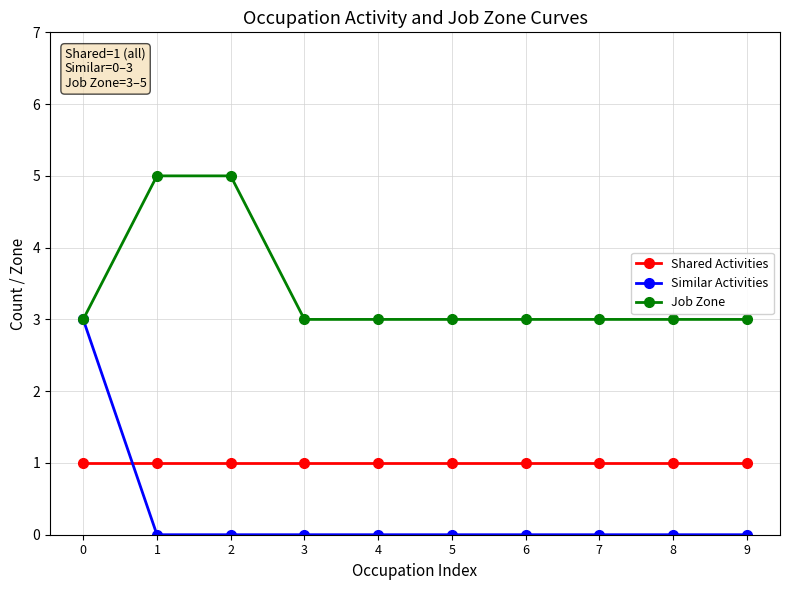

What is the average value of the Job Zone series?

3